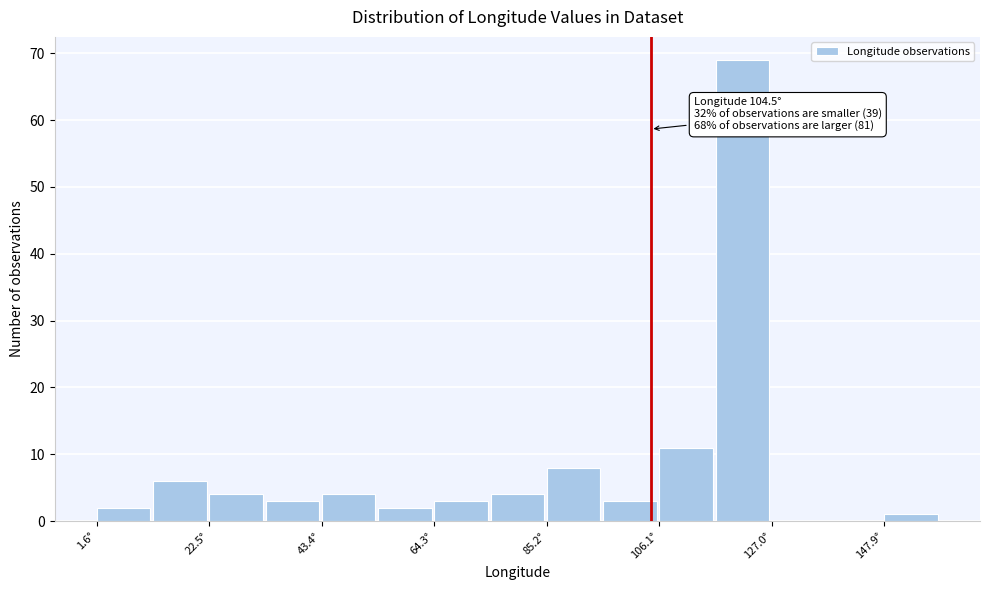

Around what value on the x-axis is the tallest bar? Give the approximate position of its centre, as read against the axis.

120